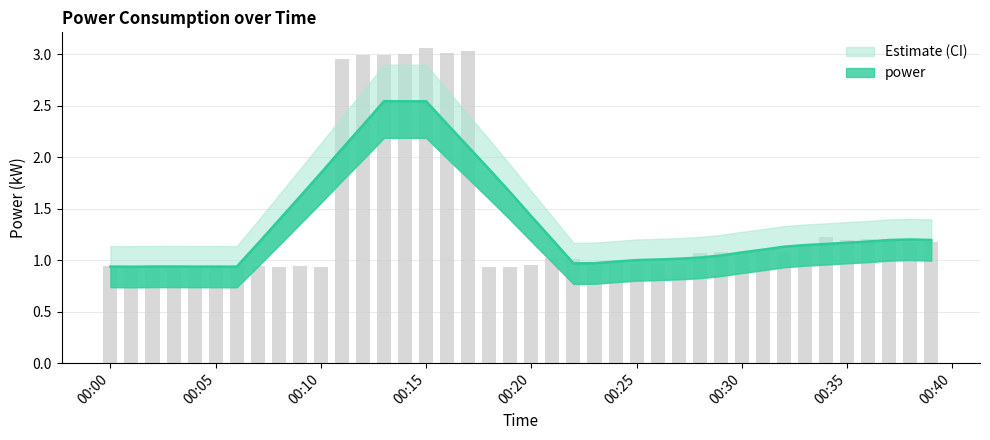

What position from the left is 2022-07-23T00:11:00?

12